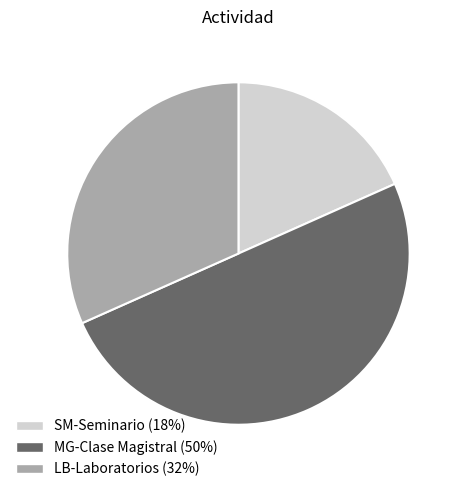

Count the number of slices in the pie.

3